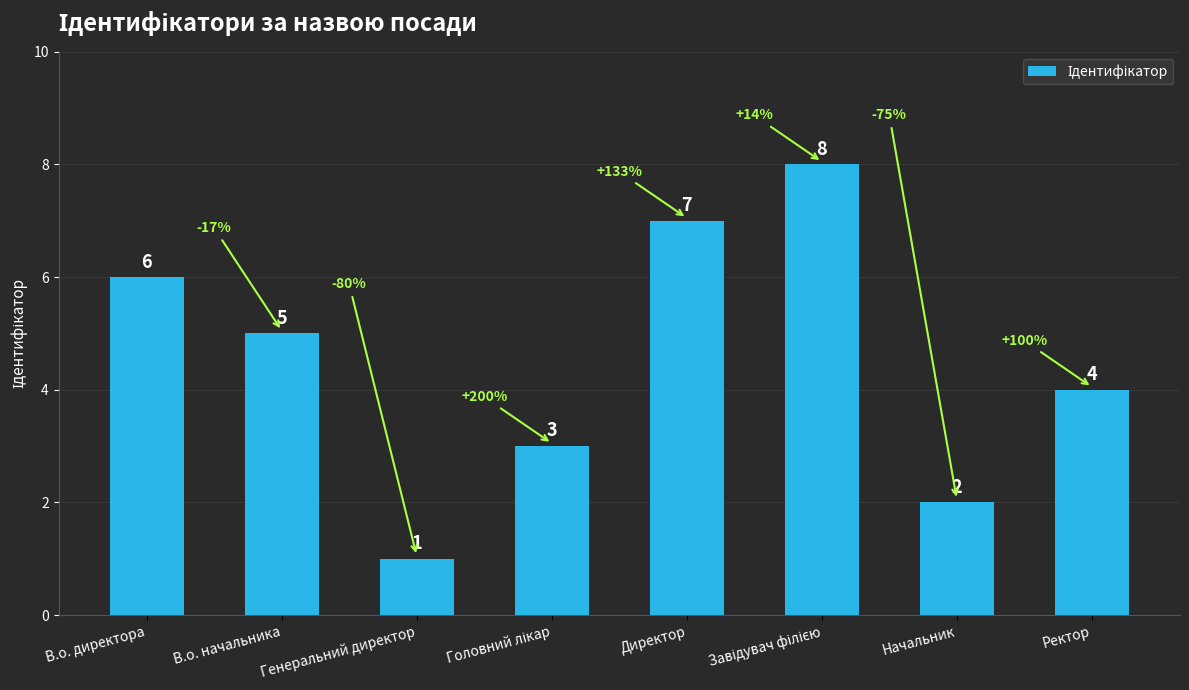

What is the change in value from Генеральний директор to Ректор?

+3